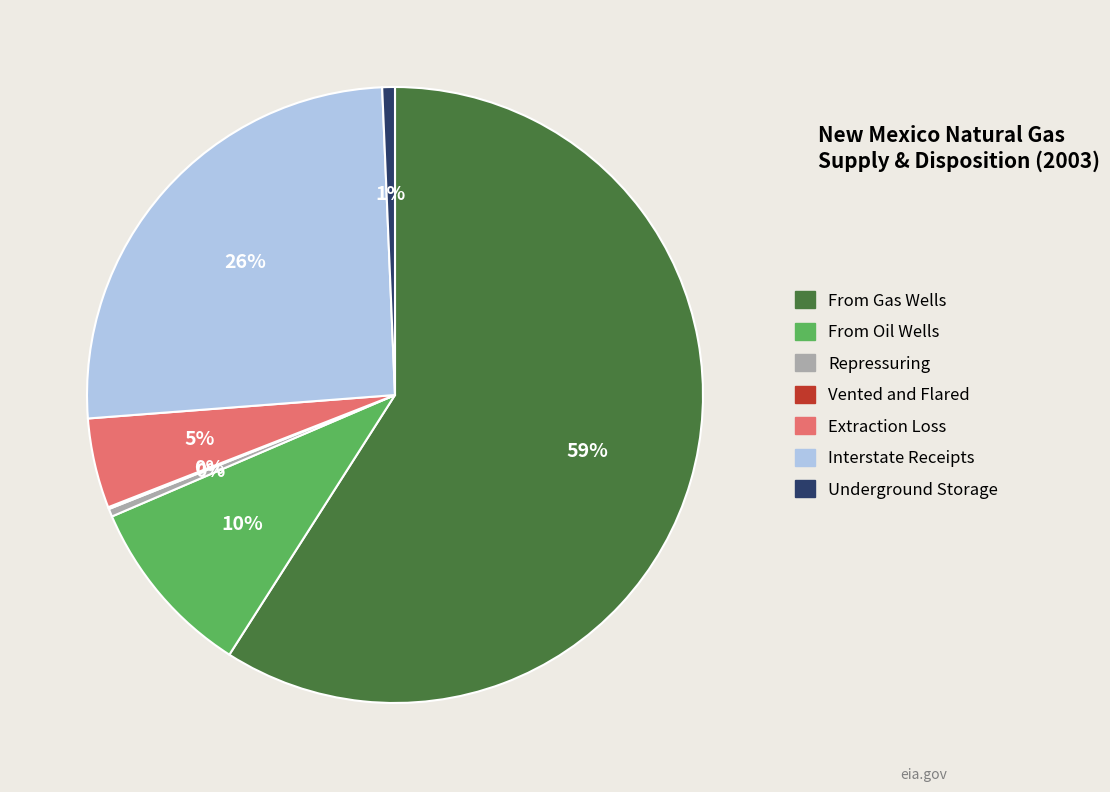

To the nearest percent, what is the combined percentage of Repressuring and Interstate Receipts?

26%